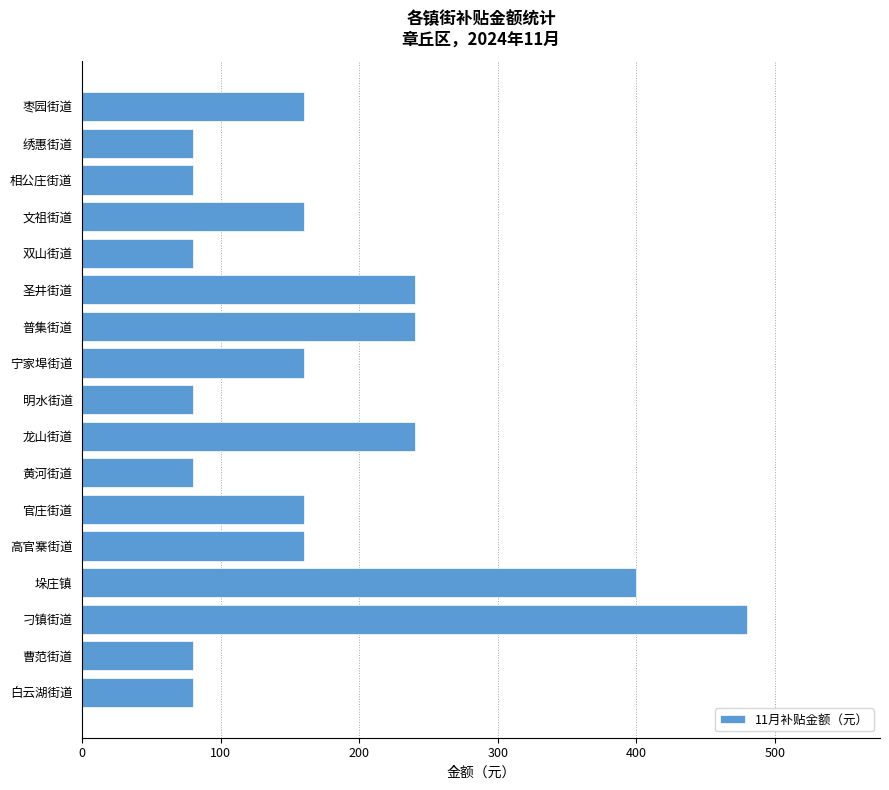

What is the maximum value shown in the chart?

480